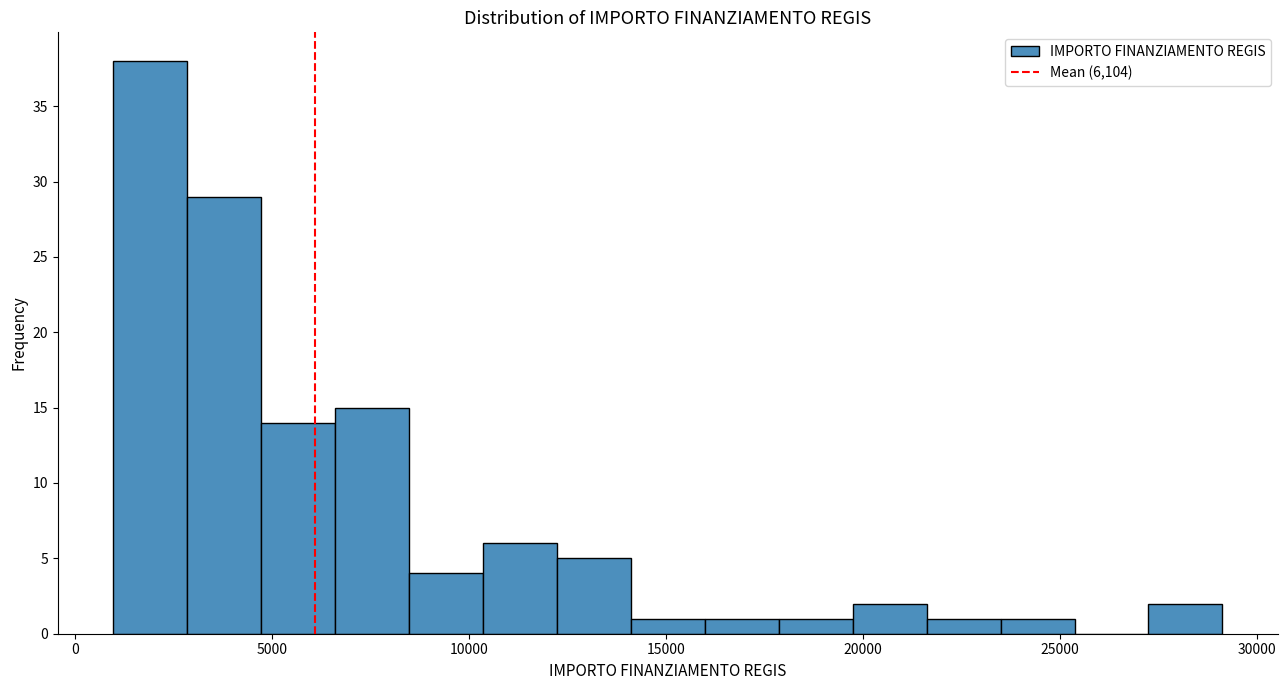

Read against the x-axis, roughly where is the centre of the tallest bar?

2000